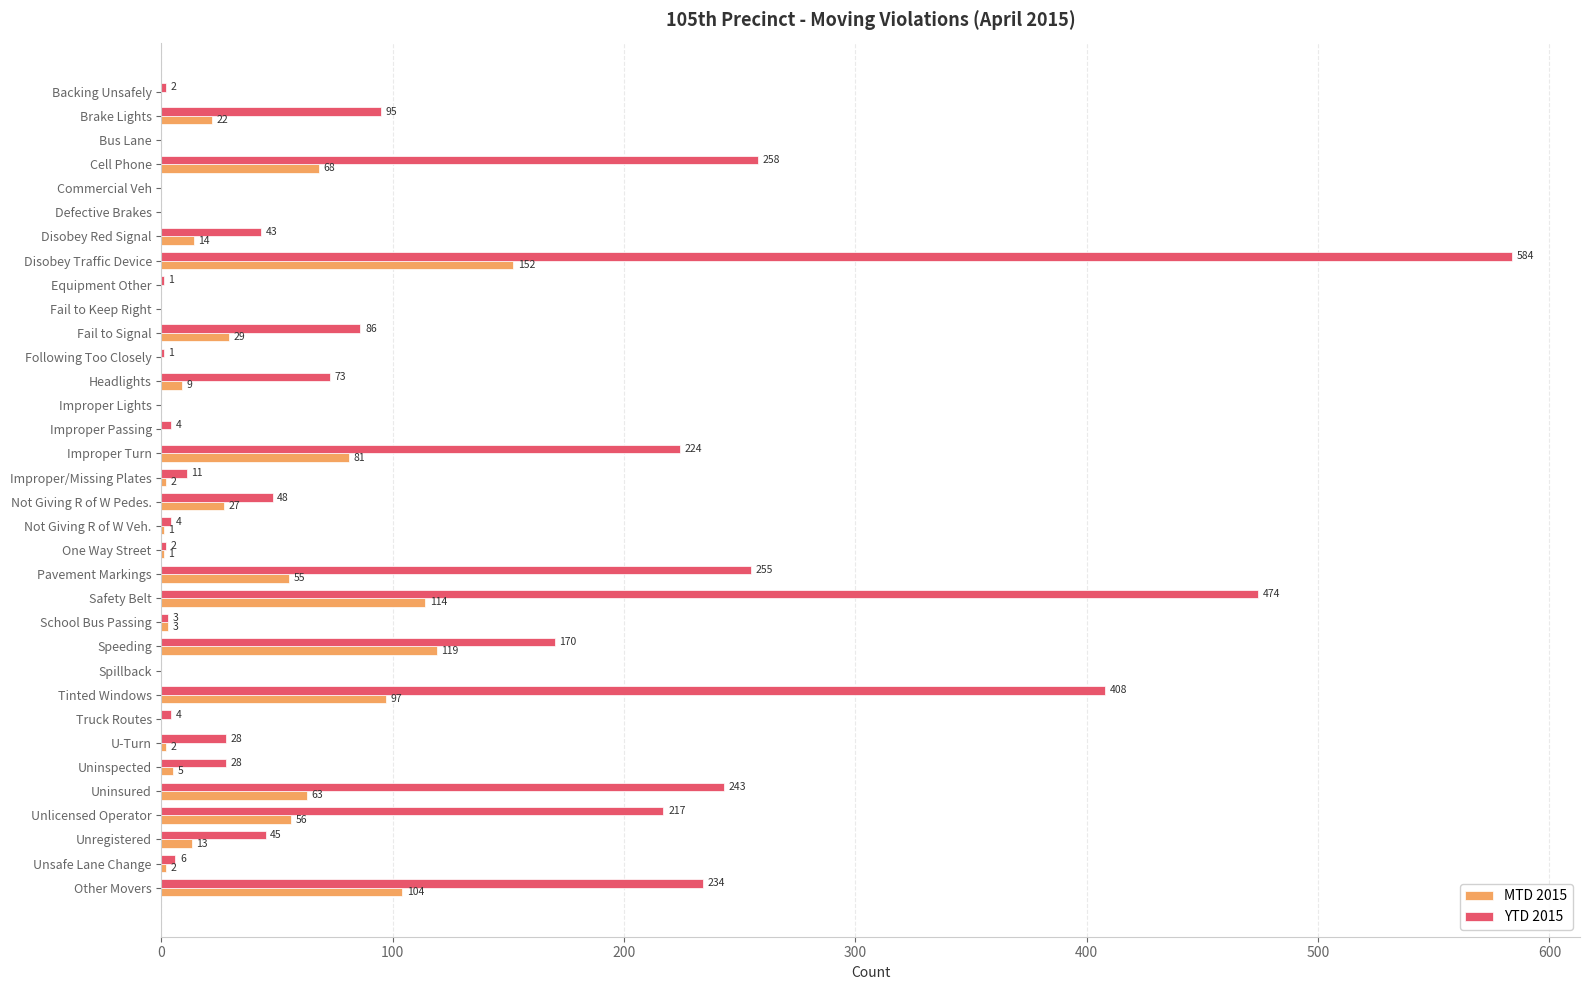

Between Truck Routes and Unlicensed Operator, which series saw the biggest shift?

YTD 2015